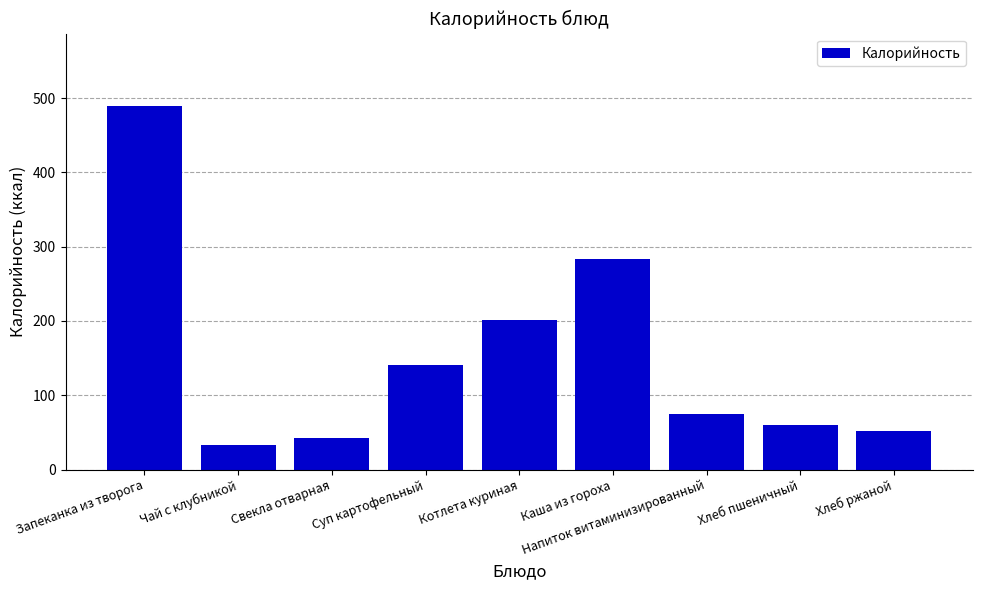

Are the bars horizontal?

No